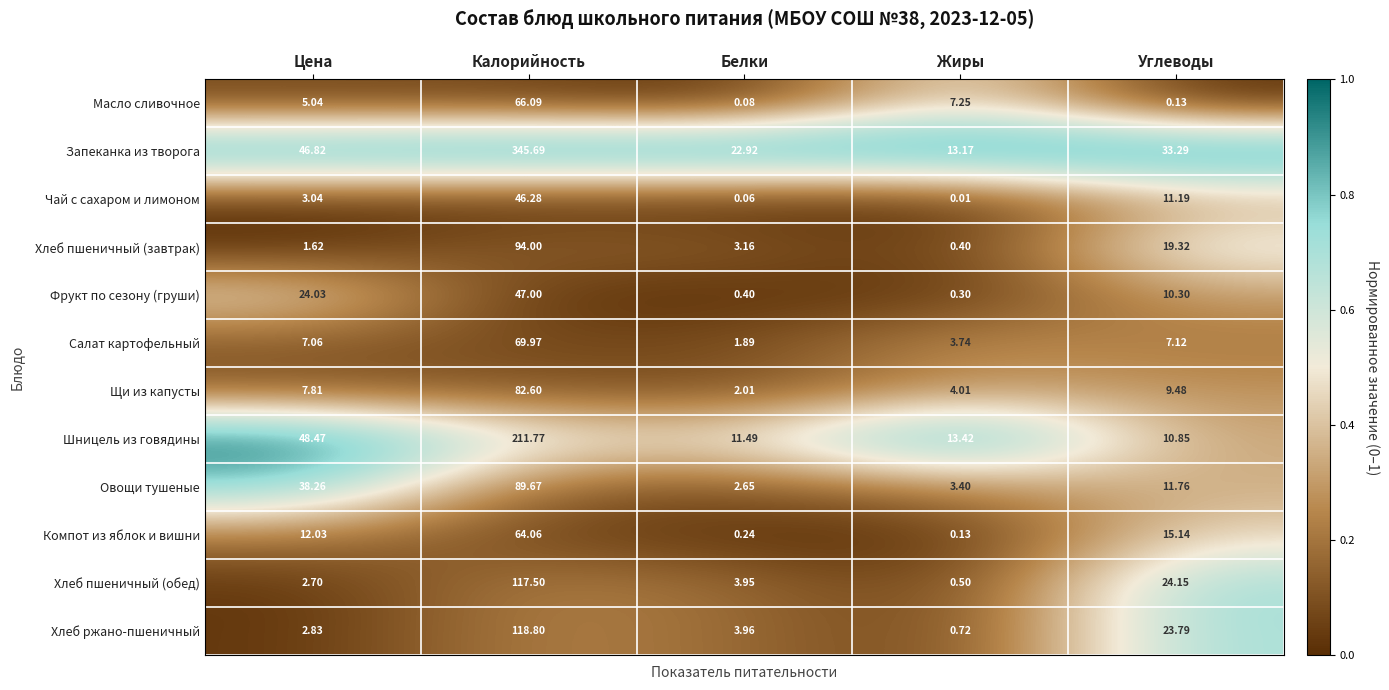

Which series has the largest range (max minus min)?

Запеканка из творога